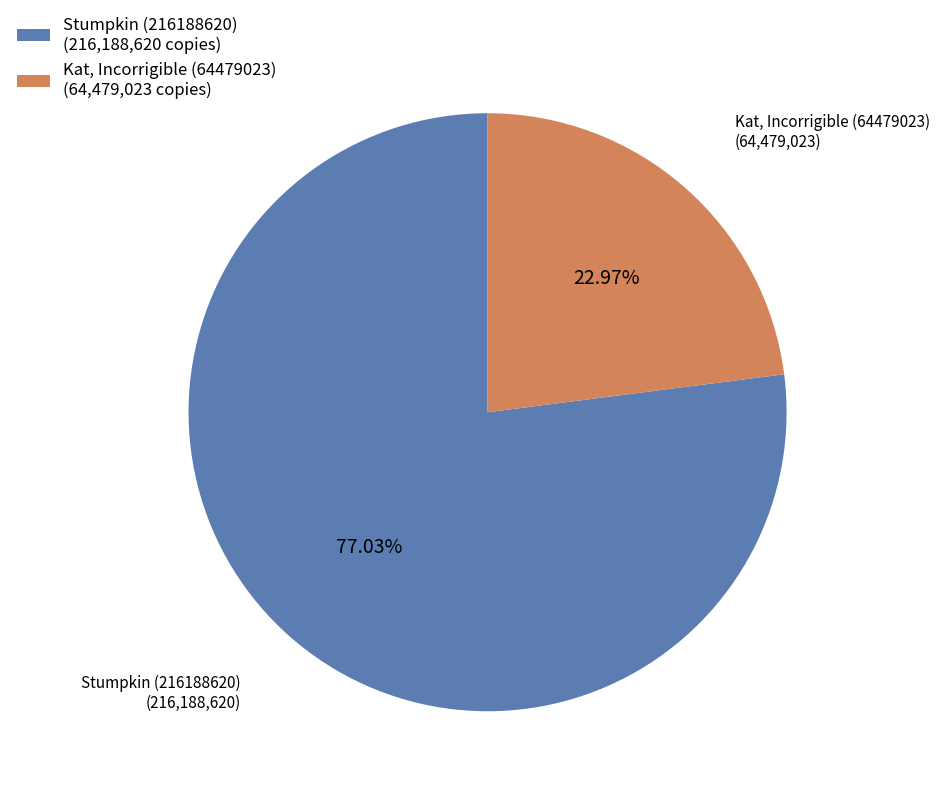

What percentage is the Stumpkin (216188620) slice, to the nearest percent?

77%